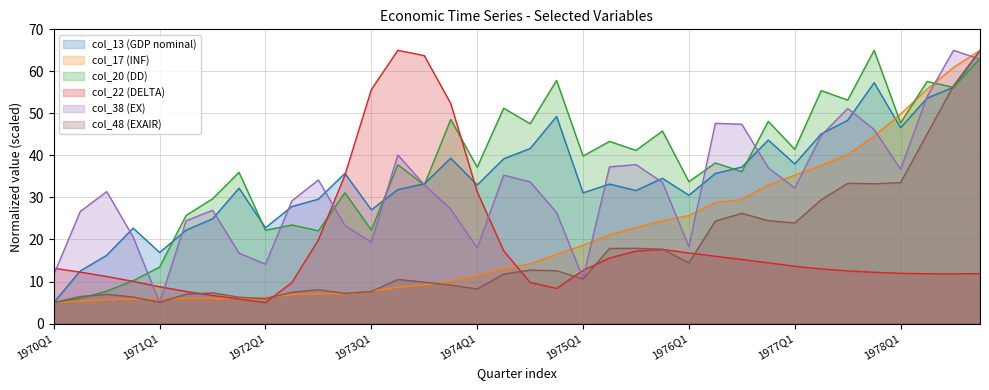

The col_20 series shows 1.8 at 1970Q2. True or false?

False